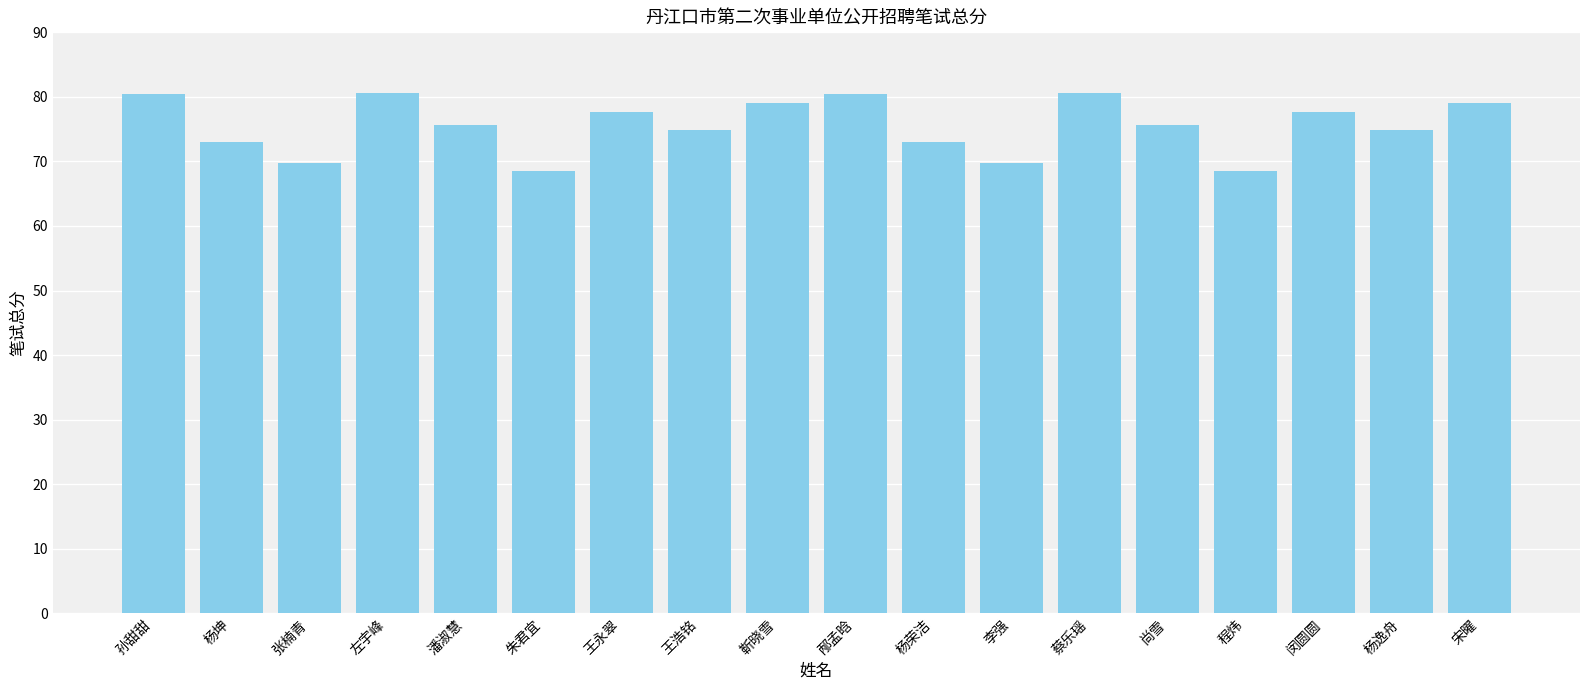

What is the minimum value shown in the chart?

68.6